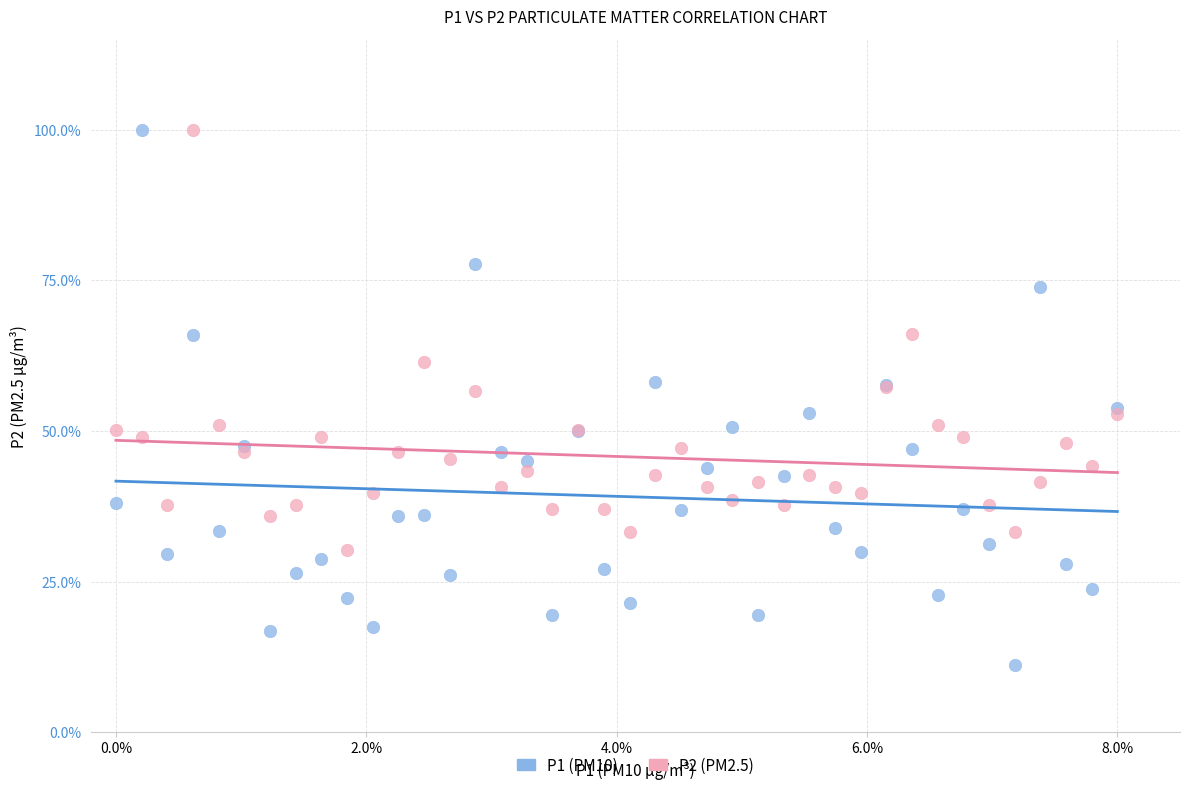

Which series has the widest spread of Y values?

P1 (PM10)